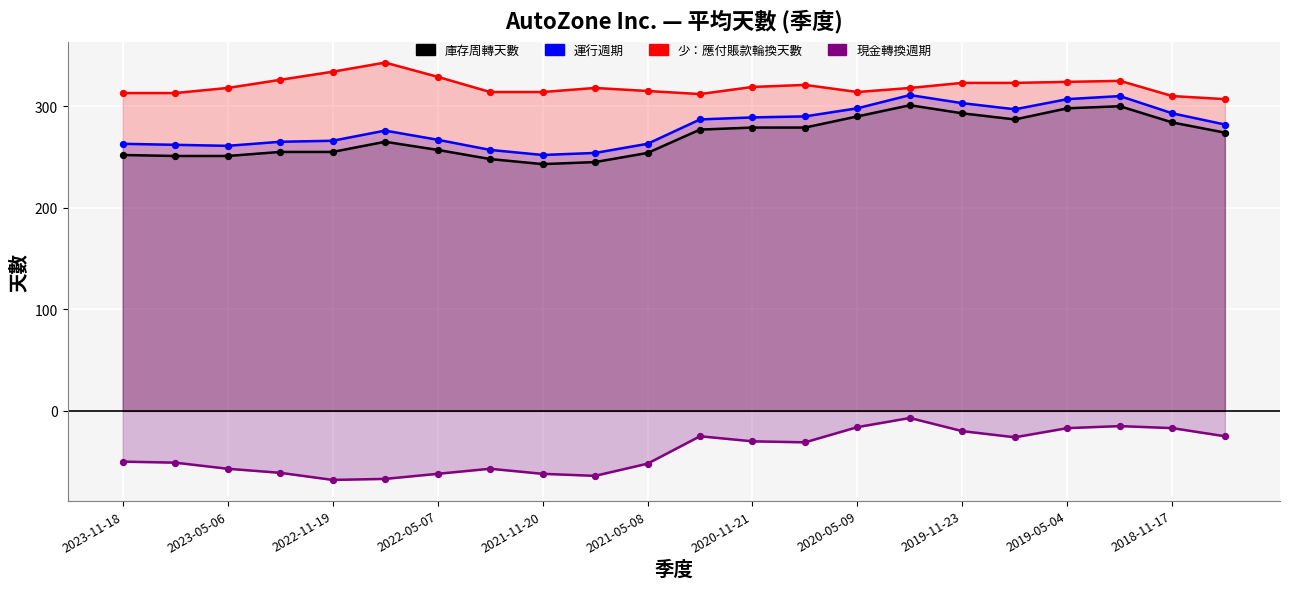

Which series reaches the minimum Y coordinate?

現金轉換週期